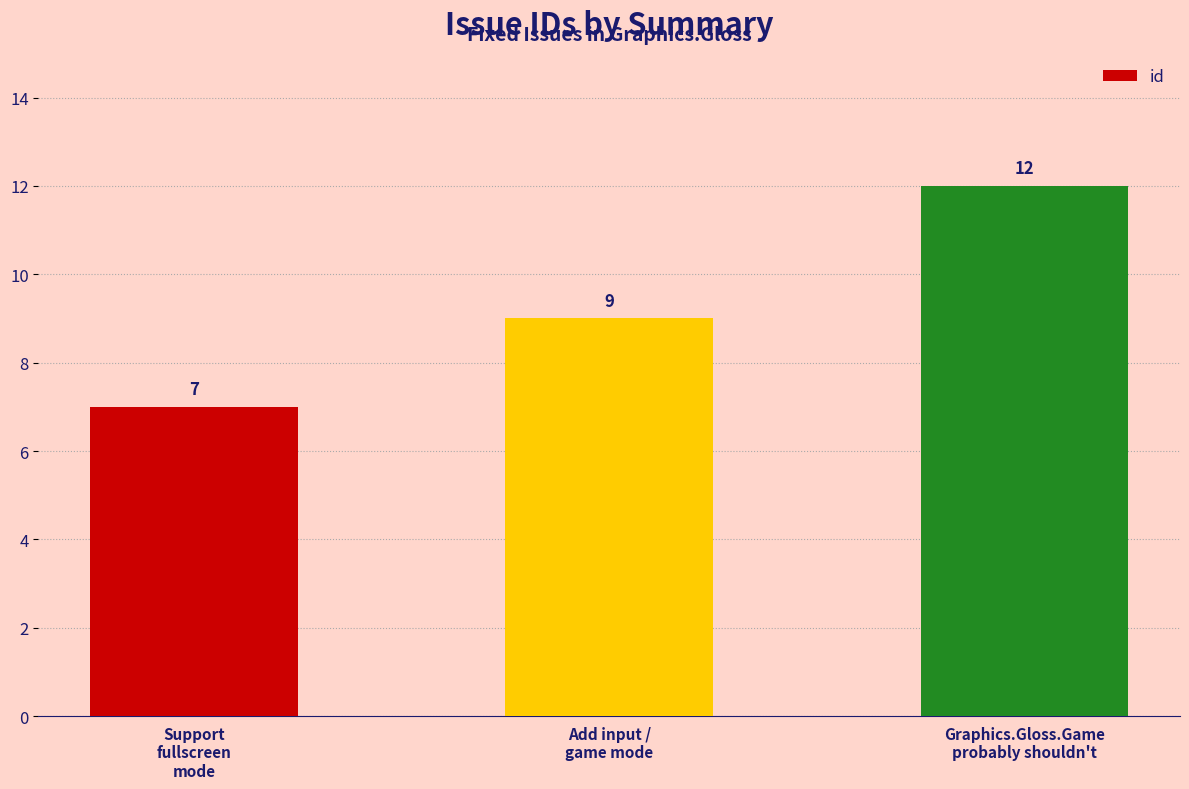

At which label is the value closest to 9?

Add input /
game mode